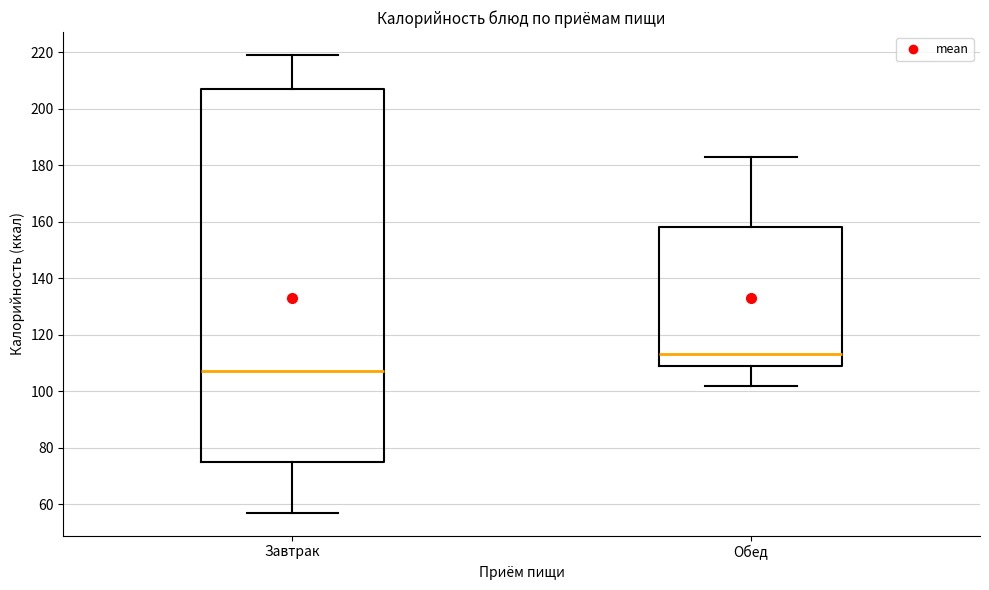

Reading left to right, read every box against the y-axis: the position of its median line, the range the box covers, and the ends of its whiskers. The values are not printed on the chart, so give them approximately, as read against the axis.

Завтрак: median 108, box 76 to 208, whiskers 58 to 220
Обед: median 114, box 110 to 158, whiskers 102 to 184